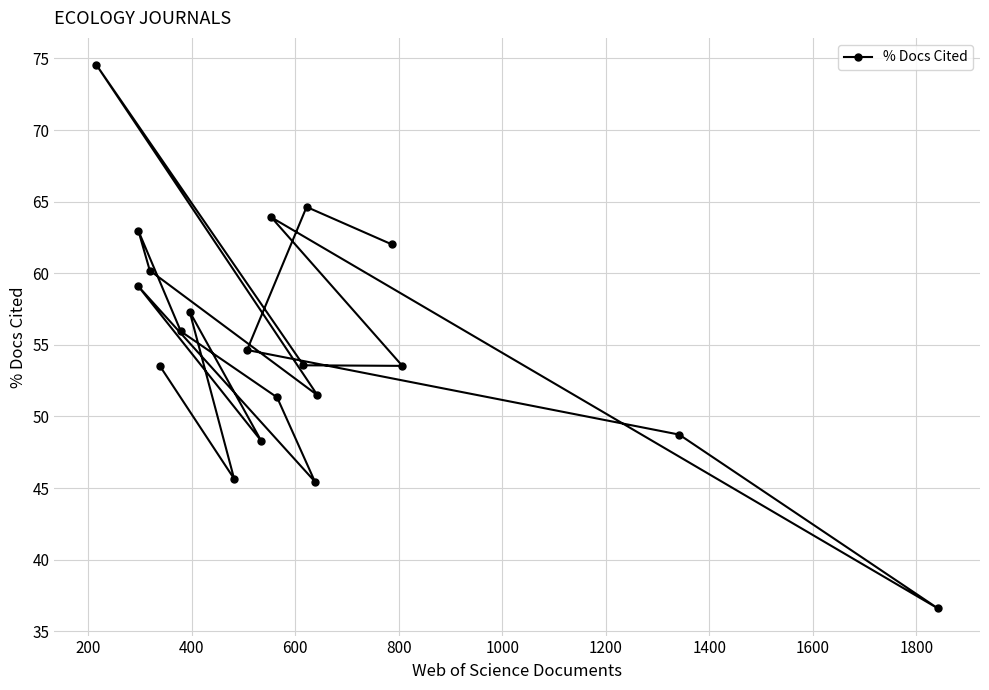

What is the value of the 12th point from the left?

51.3